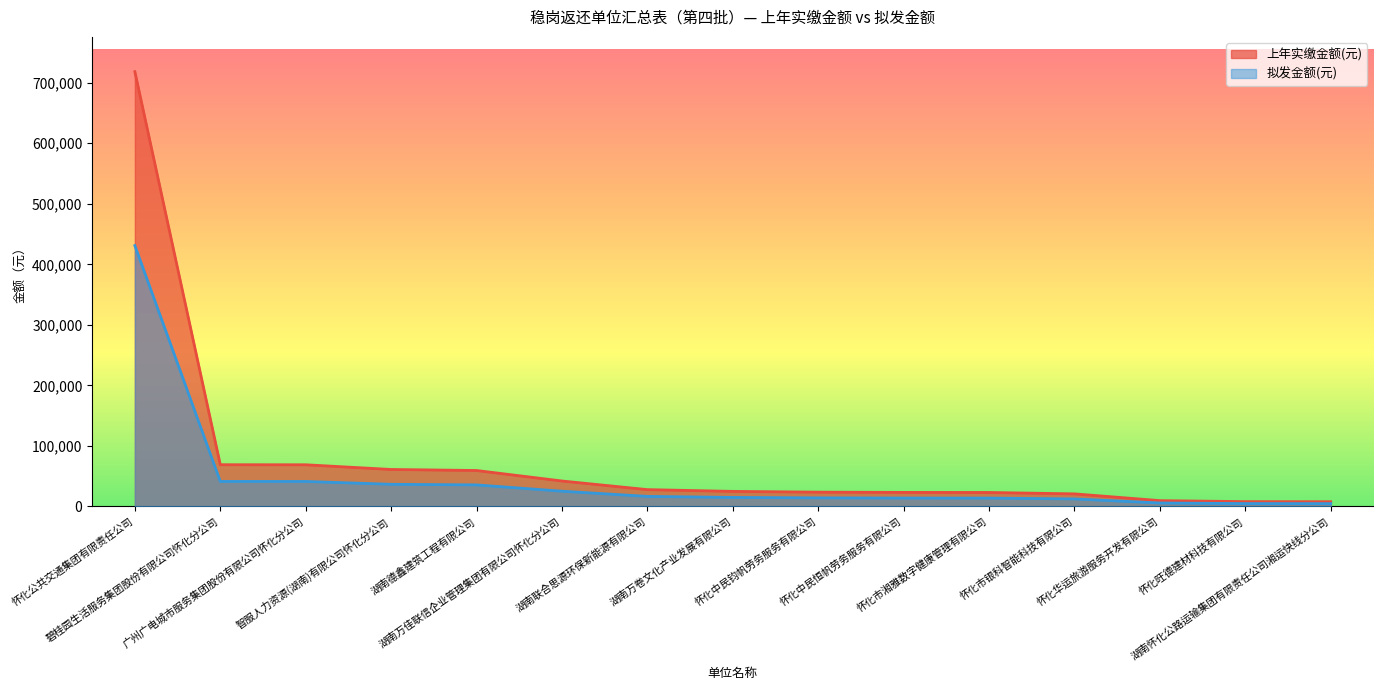

At which label does 上年实缴金额(元) first exceed 24959?

怀化公共交通集团有限责任公司